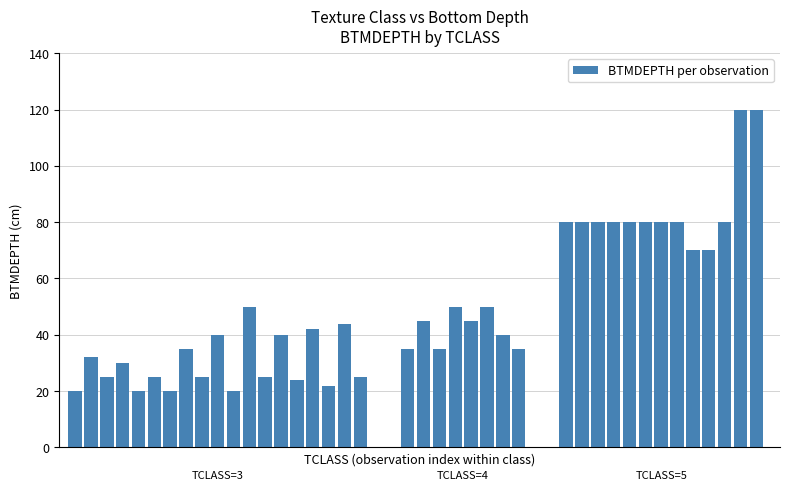

How many values are below 42?

20